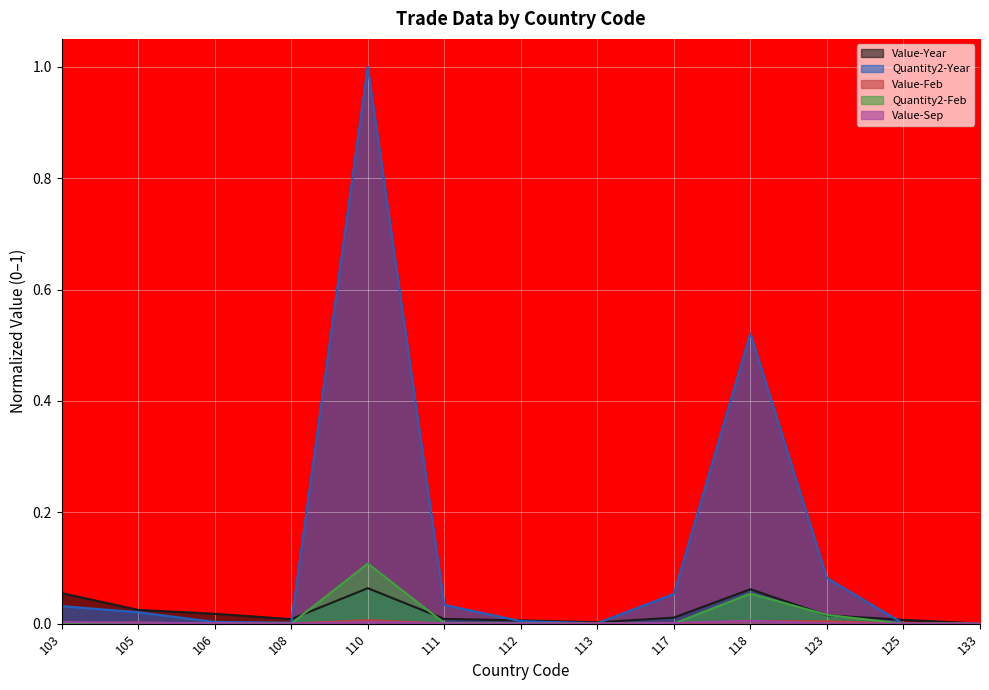

Which series has the widest spread of values?

Quantity2-Year